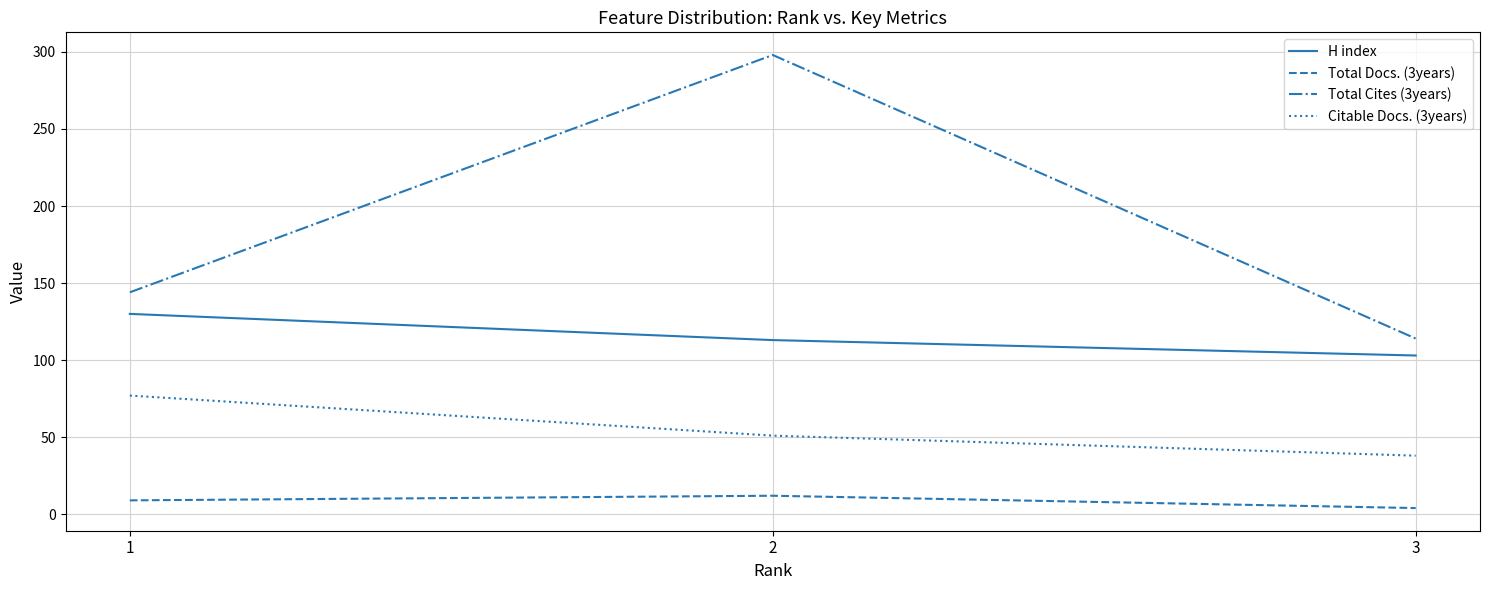

True or false: H index has a value of 130 at 1.

True